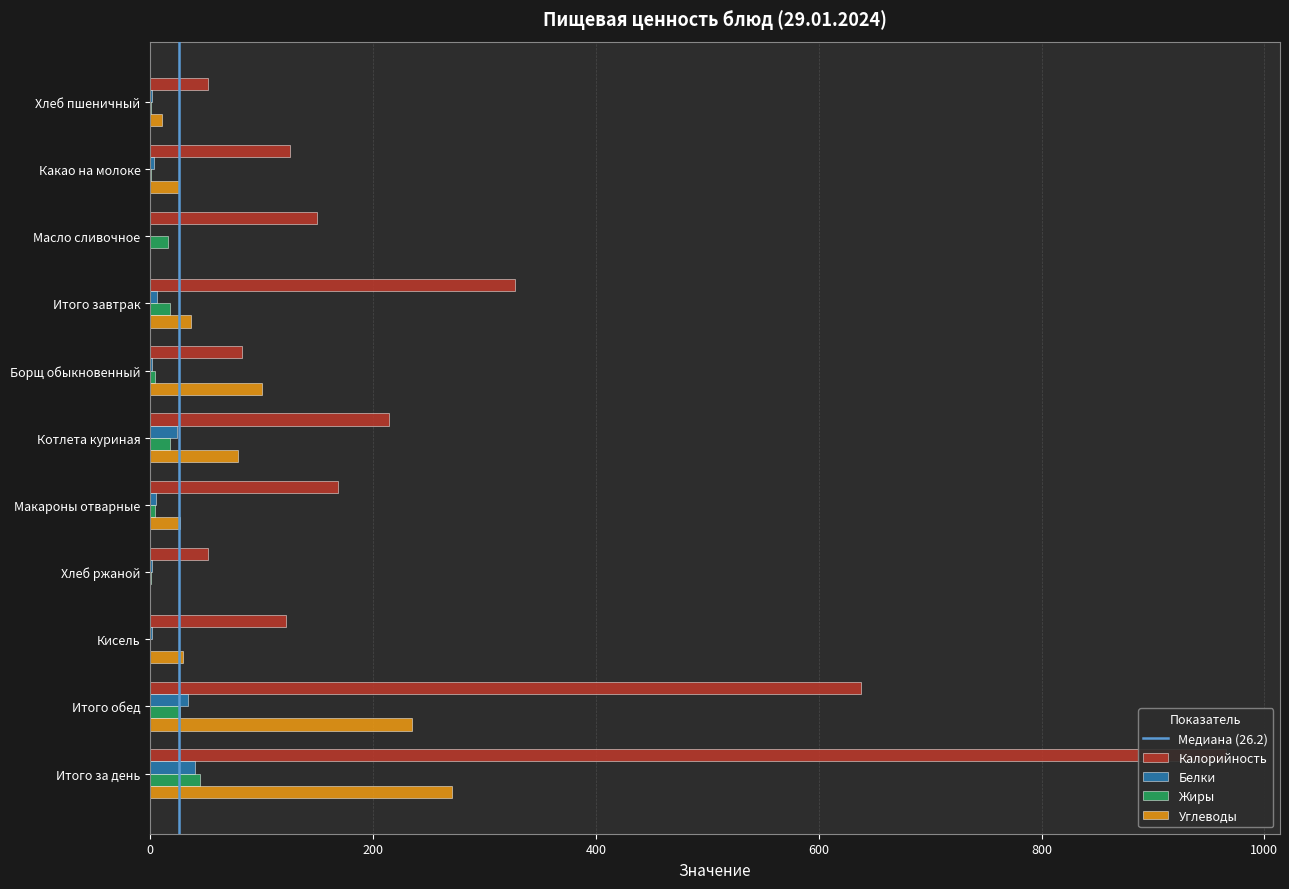

What is the difference between the maximum and second lowest values in the Жиры series?

43.9